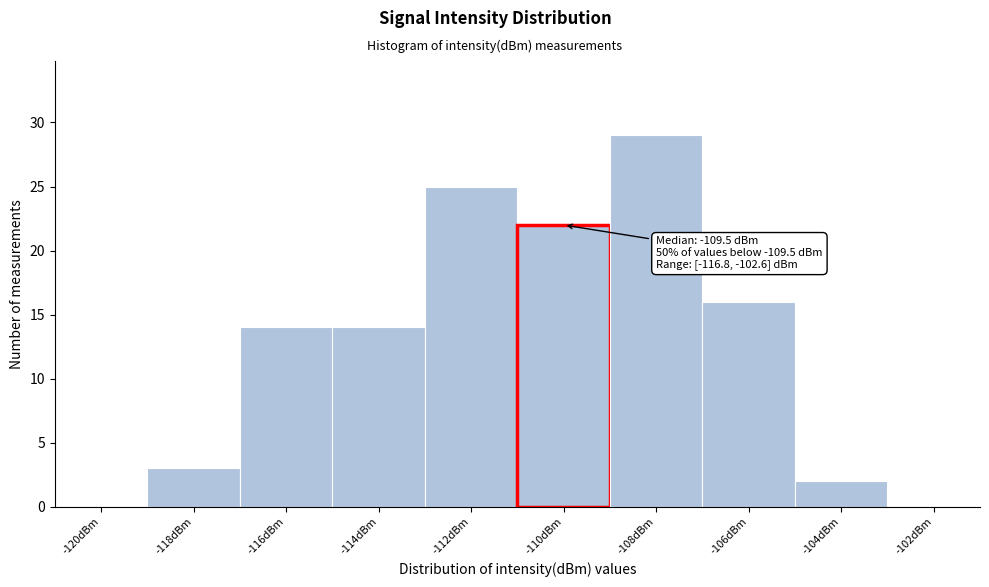

Reading left to right, list all the values displayed in this chart.

-120dBm=0	-118dBm=3	-116dBm=14	-114dBm=14	-112dBm=25	-110dBm=22	-108dBm=29	-106dBm=16	-104dBm=2	-102dBm=0